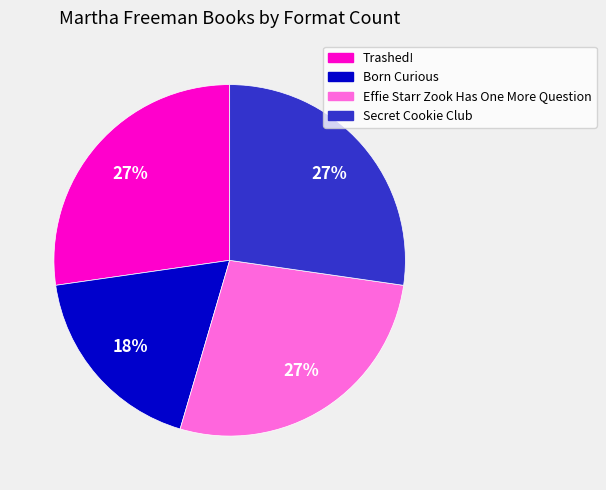

True or false: Born Curious accounts for 25% of the total.

False